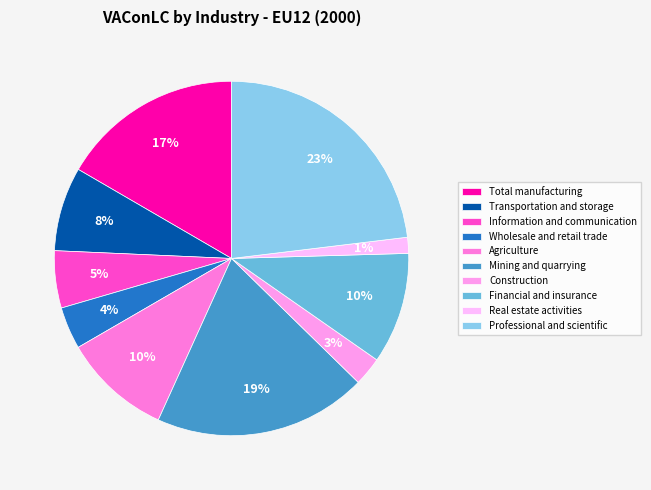

Between Total manufacturing and Real estate activities, which is larger?

Total manufacturing